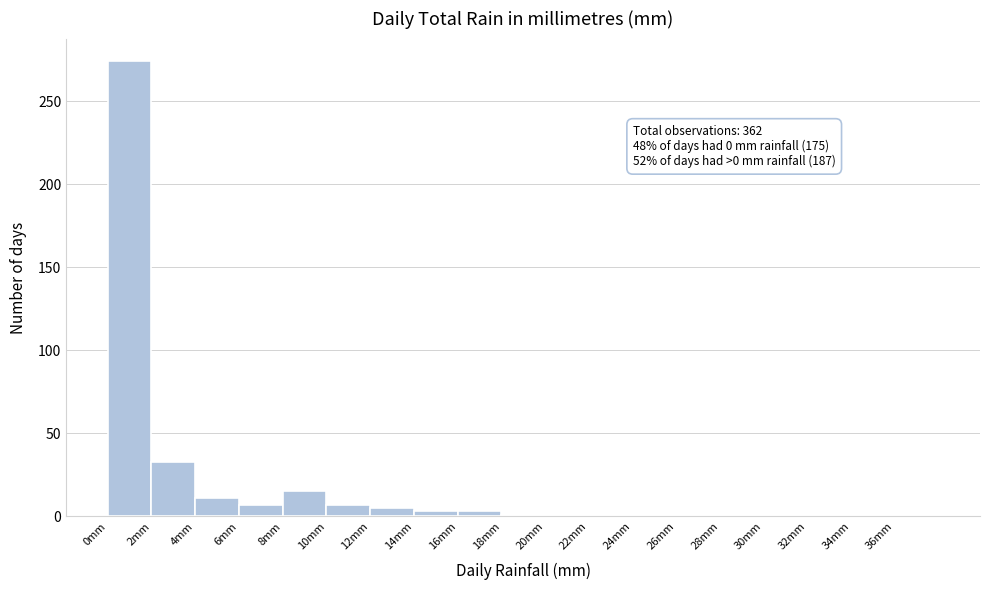

Over which range of the x-axis is the bar tallest?

0 to 2